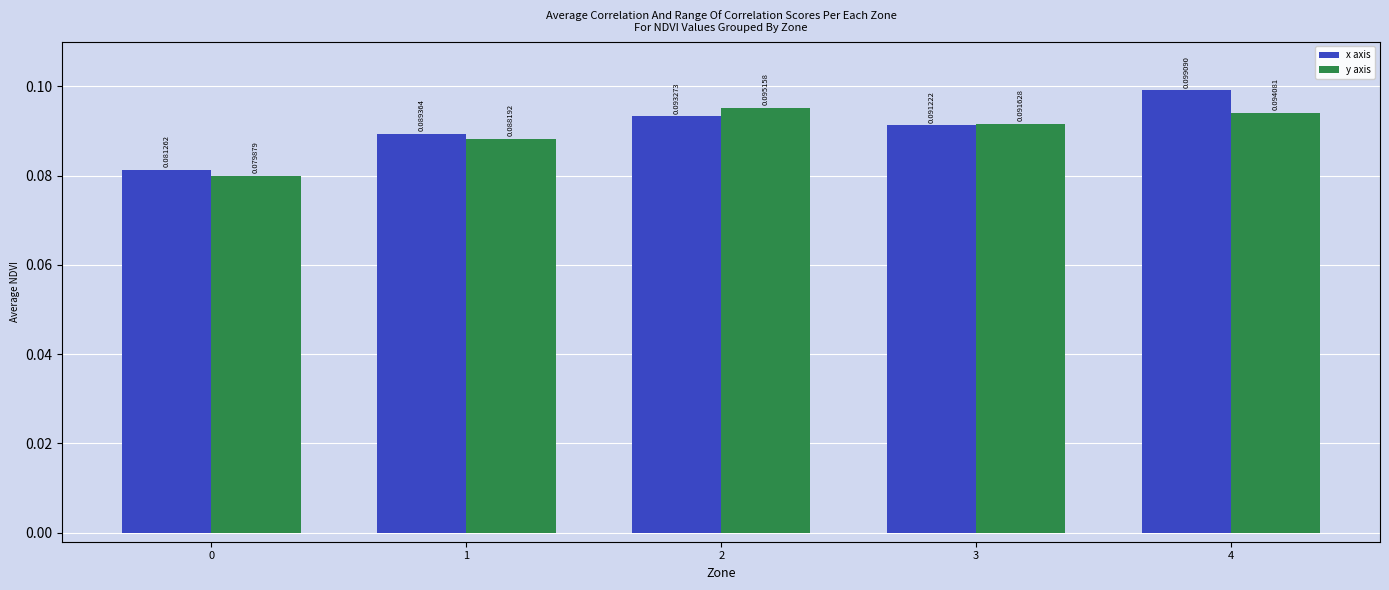

Which series has the largest total across all categories?

x axis